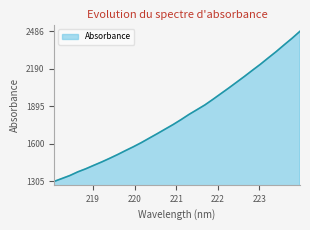

What is the minimum value shown in the chart?

1304.8